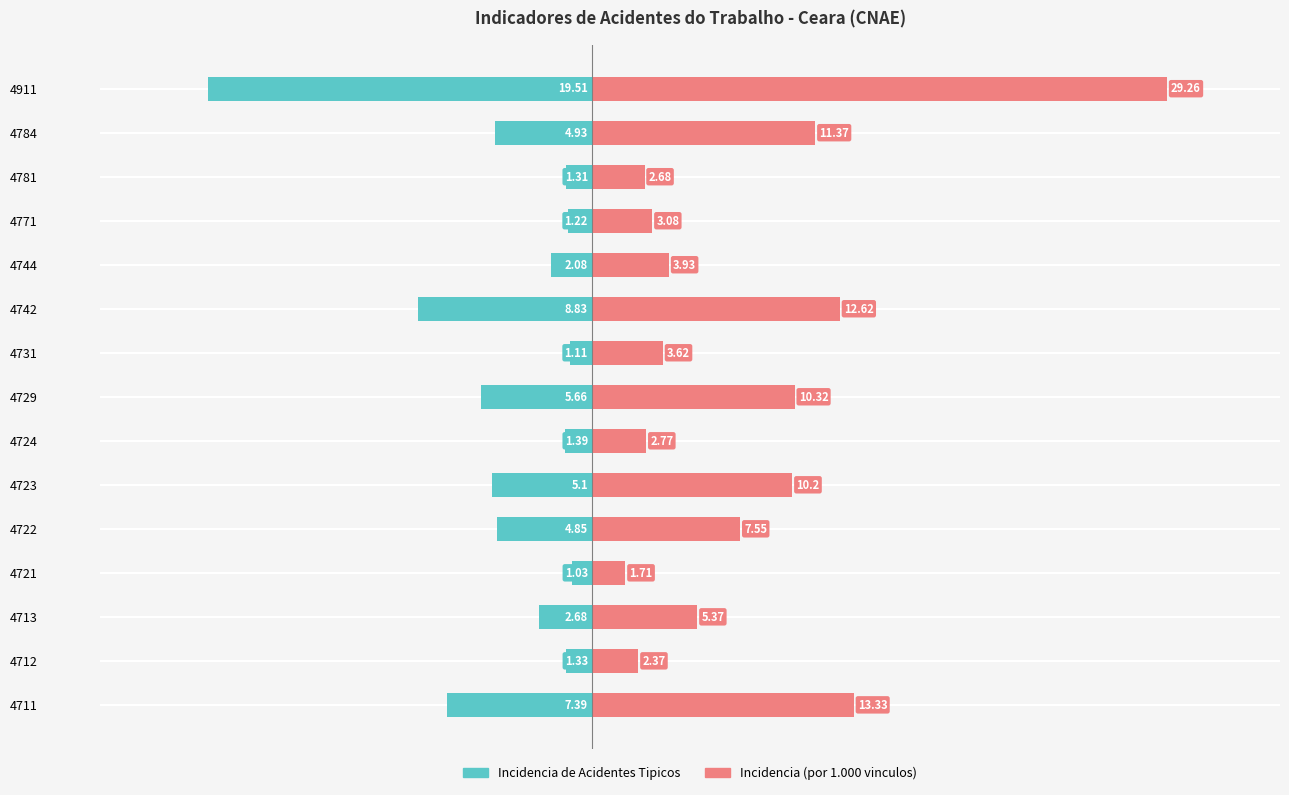

Is the value of Incidencia de Acidentes Tipicos at 4721 greater than the value of Incidencia (por 1.000 vinculos) at 4712?

No